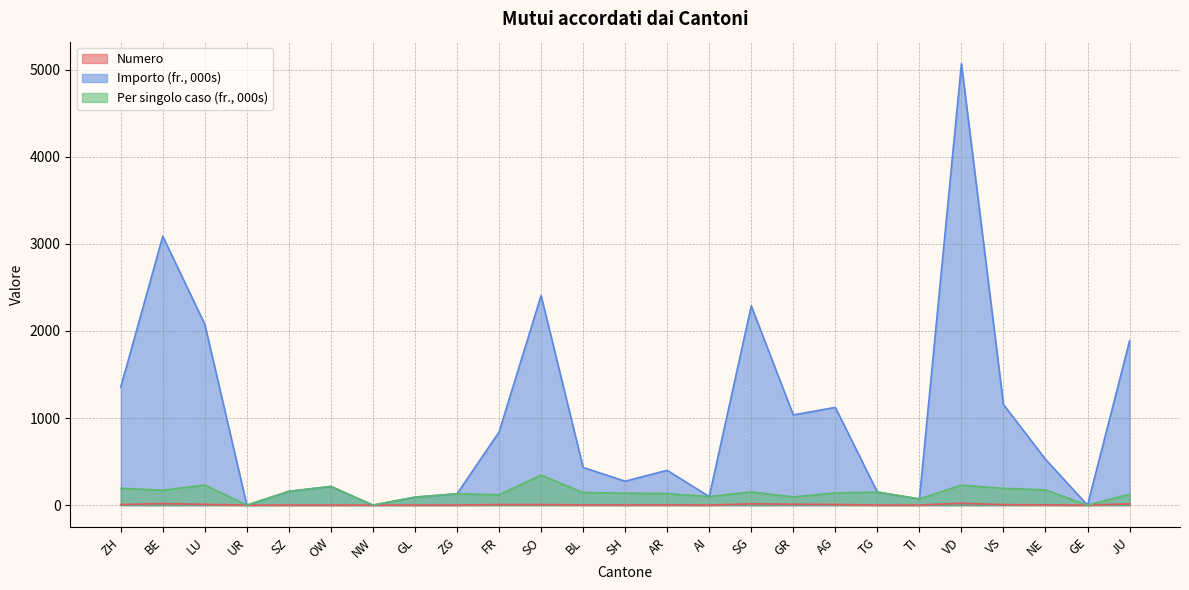

At which label does Per singolo caso (fr., 000s) reach its minimum?

UR